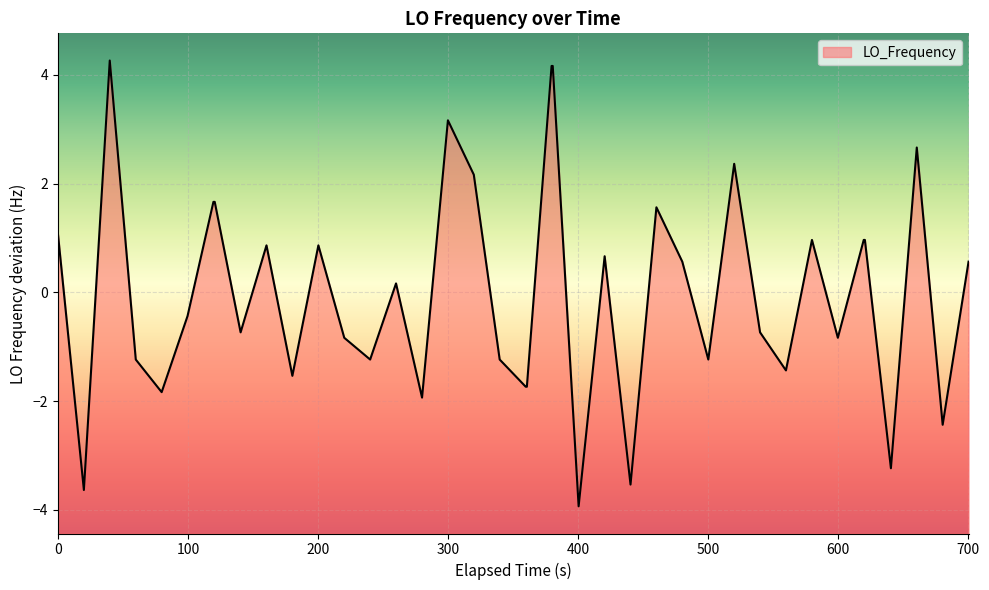

The value at 100 is -2.0. True or false?

False